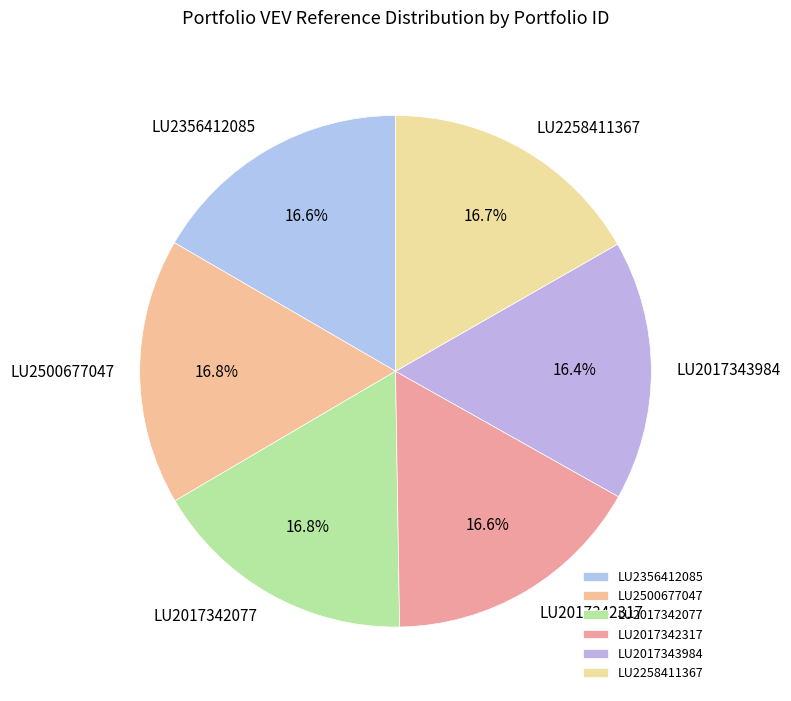

Is LU2258411367 the majority of the pie?

No